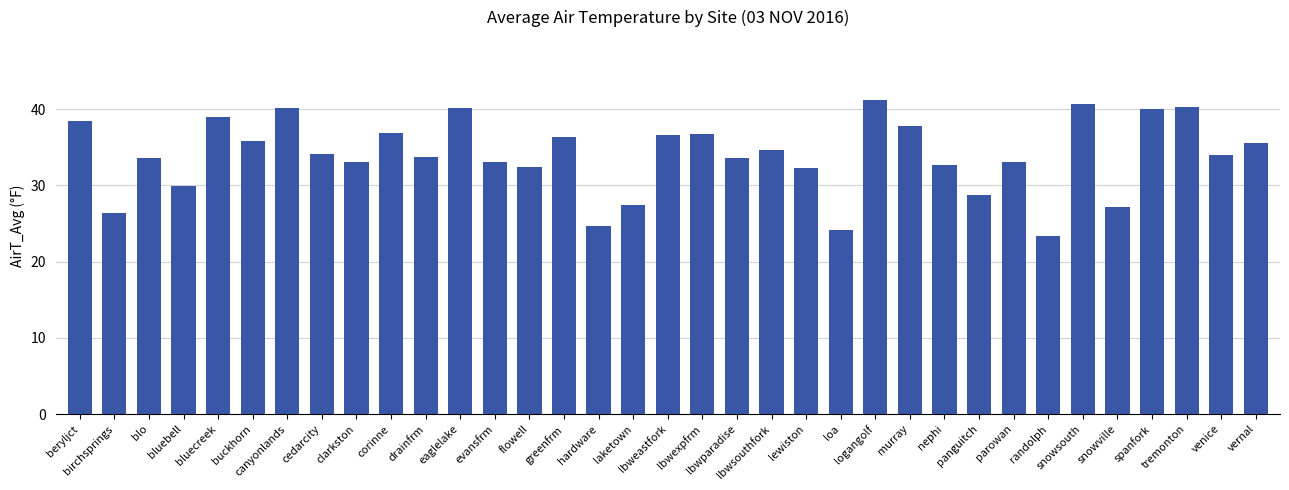

What is the label of the 26th bar from the left?

nephi